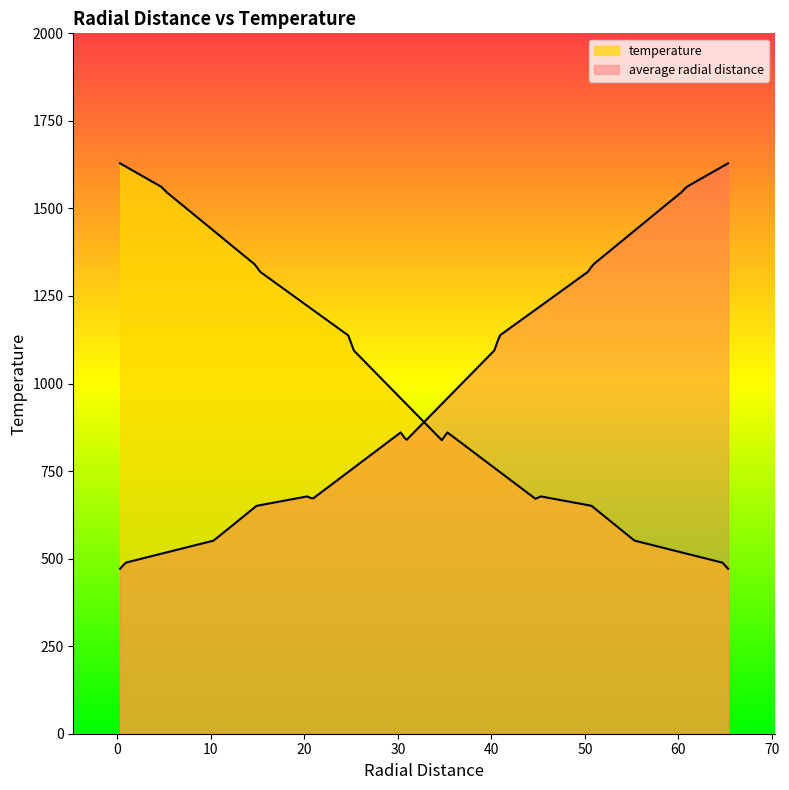

Is it true that average radial distance equals 51.2 at -34.7?

False